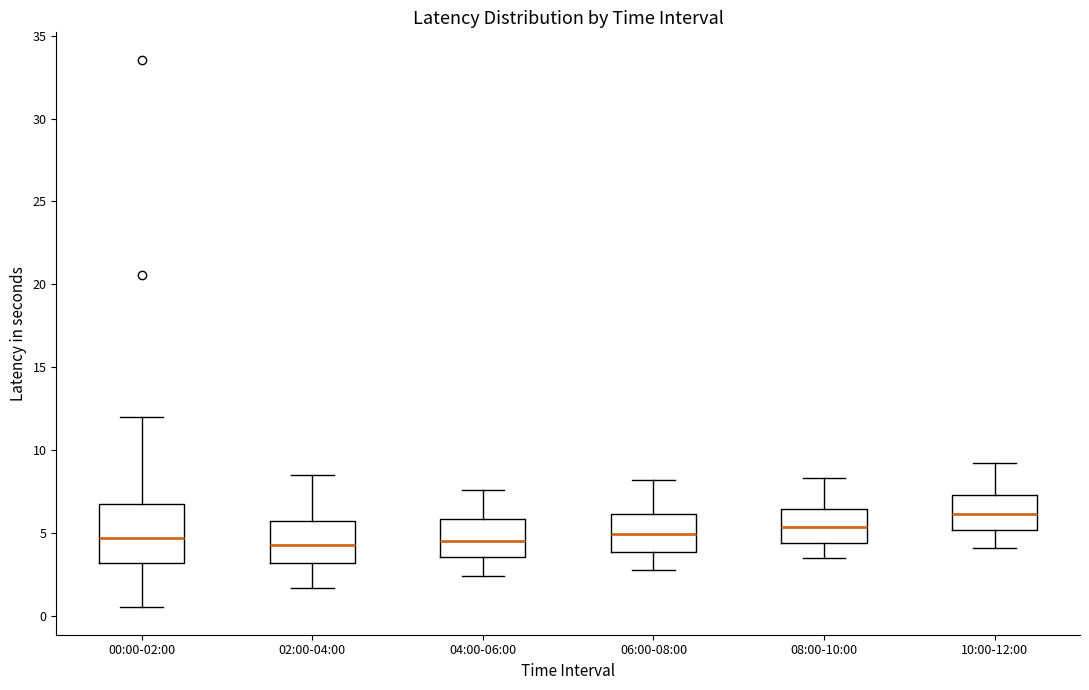

Which box's median line is the highest?

10:00-12:00